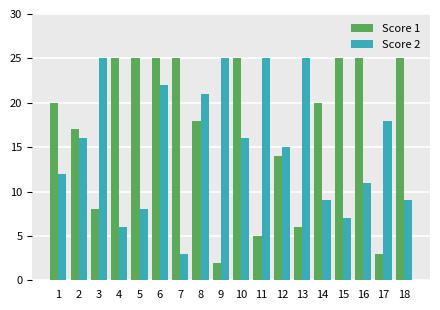

What is the spread (max minus min) of values at 6?

3